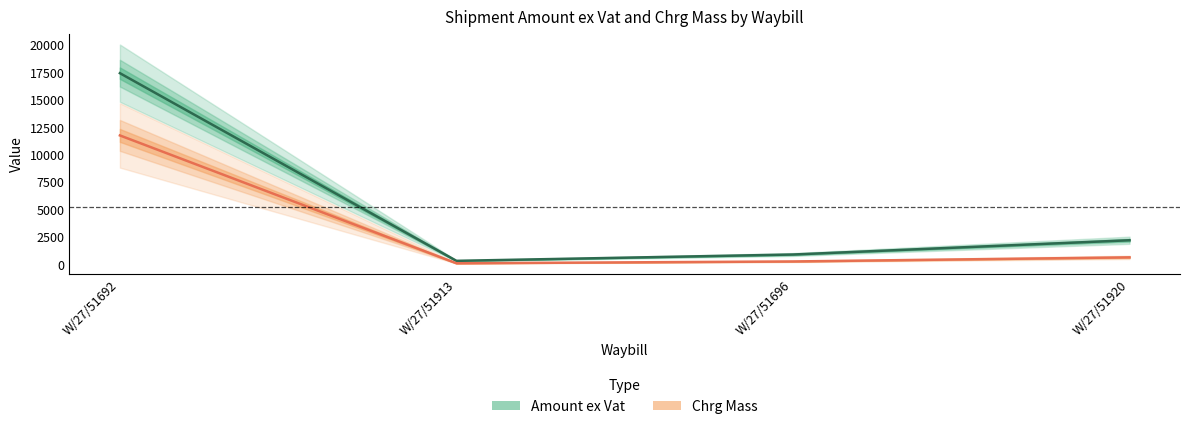

Reading right to left, list all the values displayed in this chart.

Amount ex Vat: W/27/51920=2181.8	W/27/51696=882.7	W/27/51913=306.1	W/27/51692=17400.0
Chrg Mass: W/27/51920=624.0	W/27/51696=250.0	W/27/51913=84.0	W/27/51692=11730.0